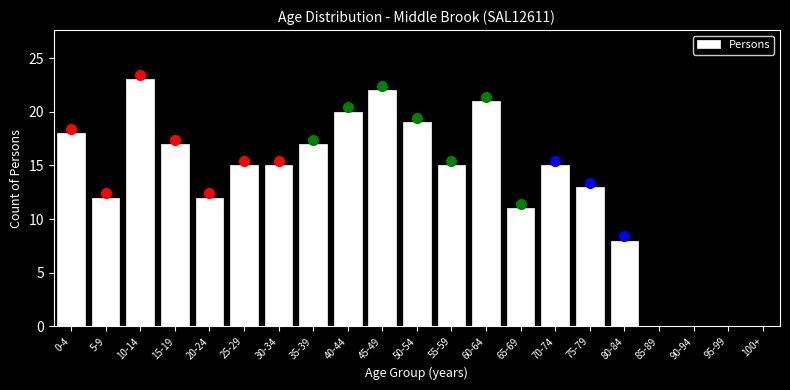

Reading right to left, transcribe all the data shown in this chart.

100+=0	95-99=0	90-94=0	85-89=0	80-84=8	75-79=13	70-74=15	65-69=11	60-64=21	55-59=15	50-54=19	45-49=22	40-44=20	35-39=17	30-34=15	25-29=15	20-24=12	15-19=17	10-14=23	5-9=12	0-4=18